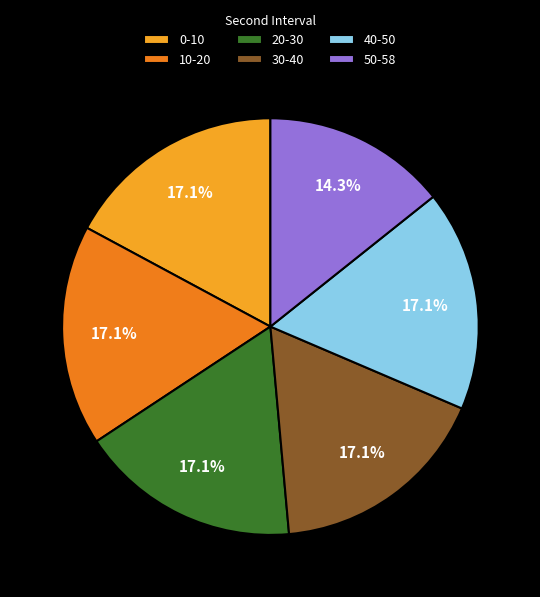

How many segments does this pie chart have?

6